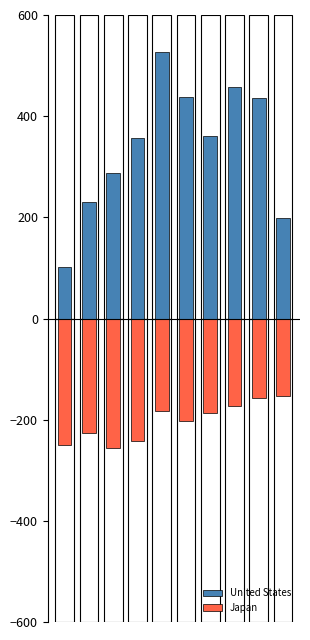

The Japan series shows -183 at 4. True or false?

True